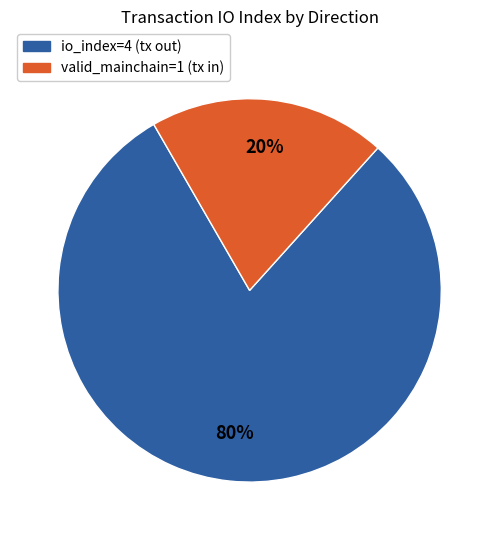

To the nearest percent, what is the average slice percentage?

50%